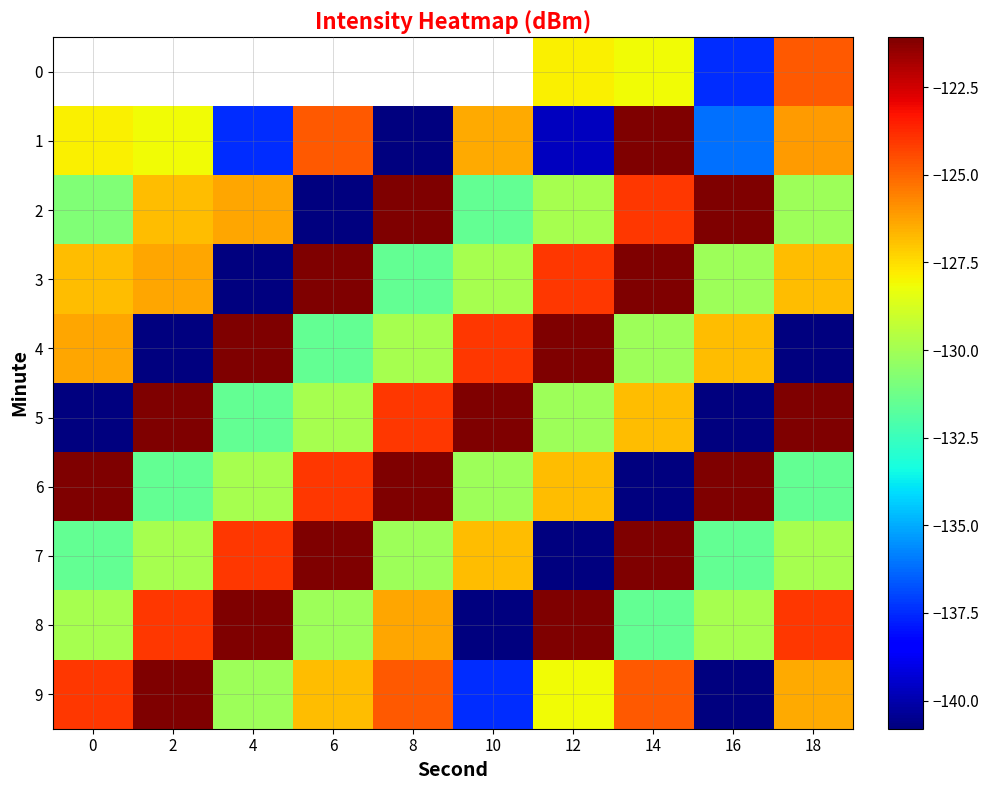

Which category has the highest value across all series?

14